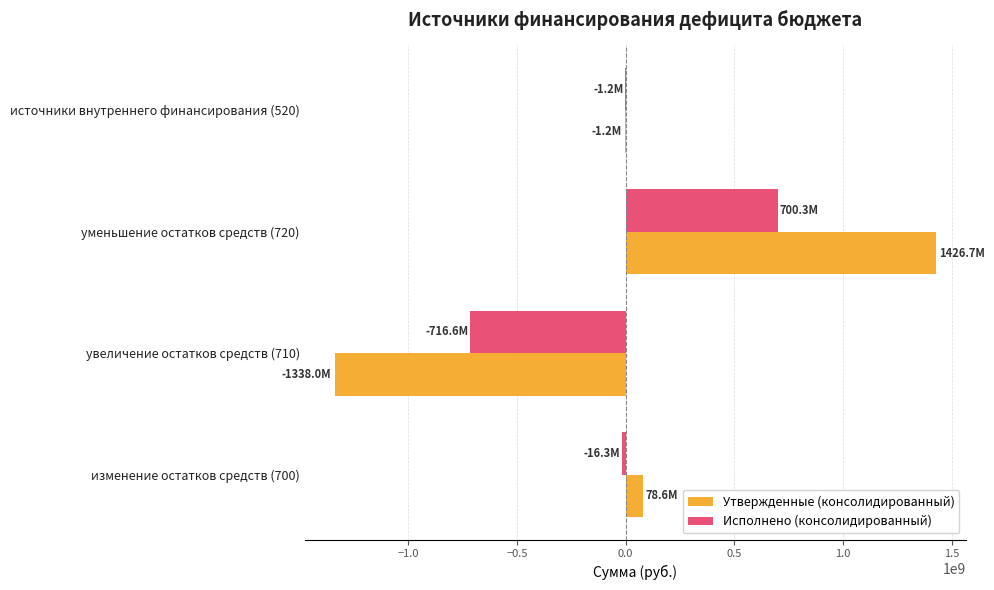

Between увеличение остатков средств (710) and уменьшение остатков средств (720), which series saw the biggest shift?

Утвержденные (консолидированный)